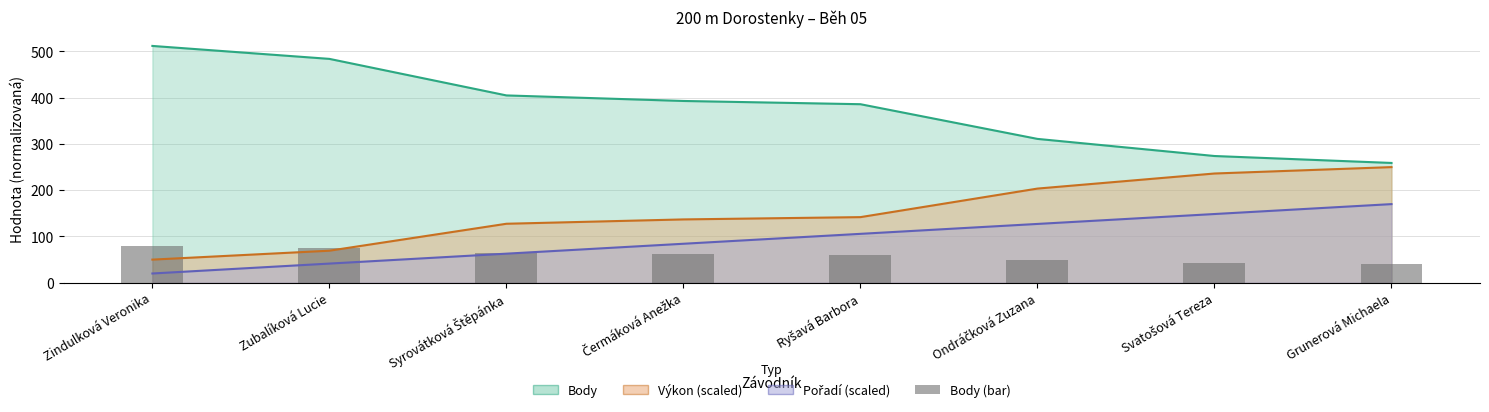

What is the label of the 4th bar from the left?

Čermáková Anežka